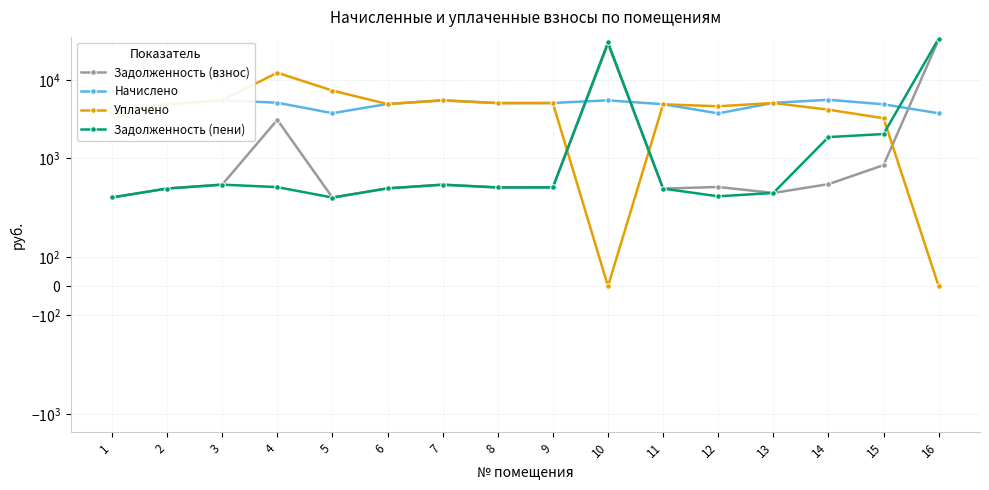

Which has a higher value, 11 or 9?

9